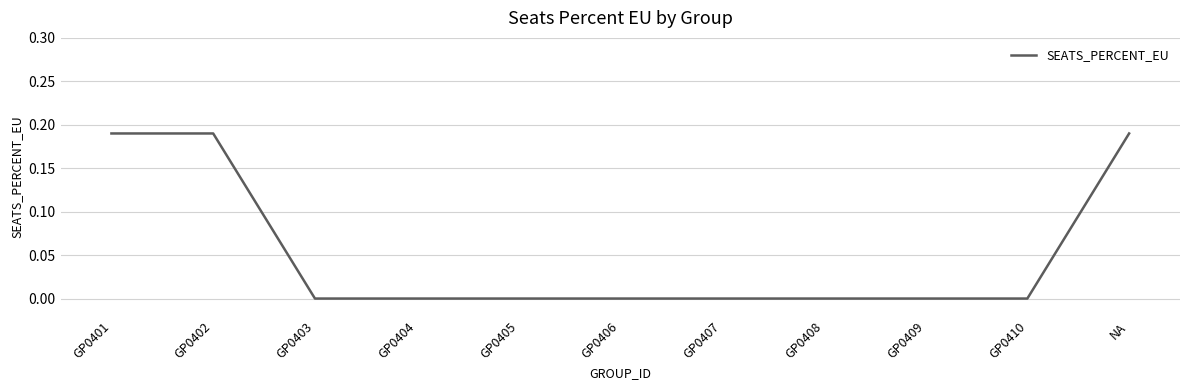

How many lines are shown in the chart?

1